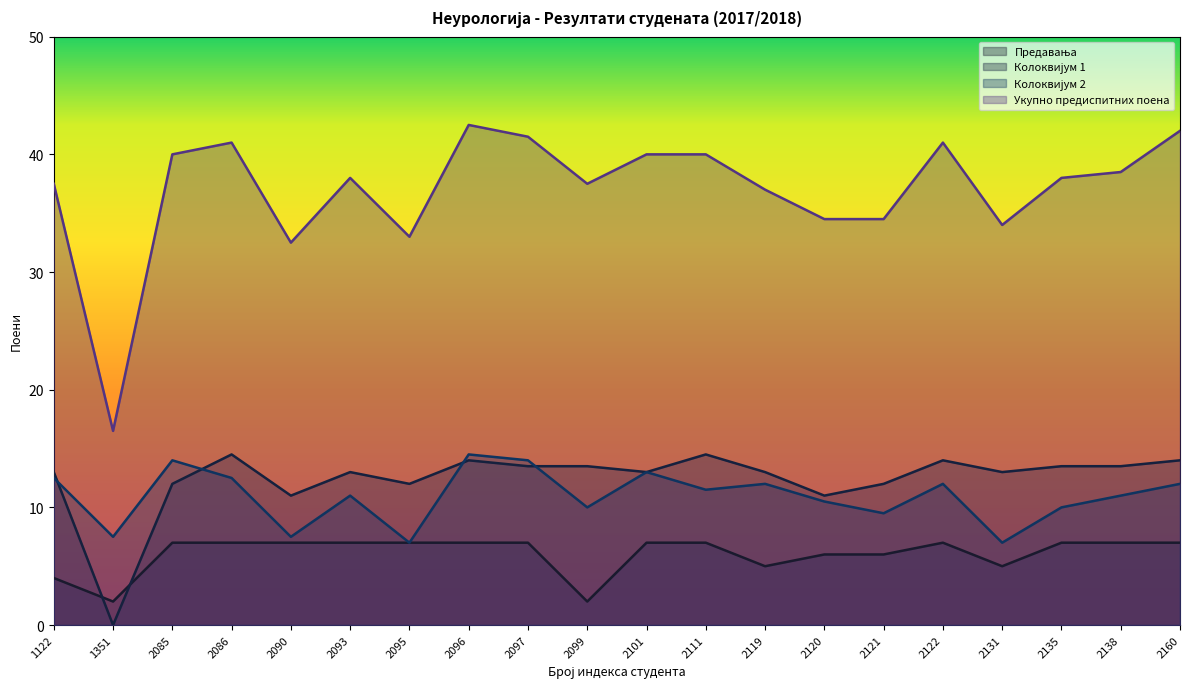

After their last crossing, which series has the higher values: Колоквијум 2 or Колоквијум 1?

Колоквијум 1